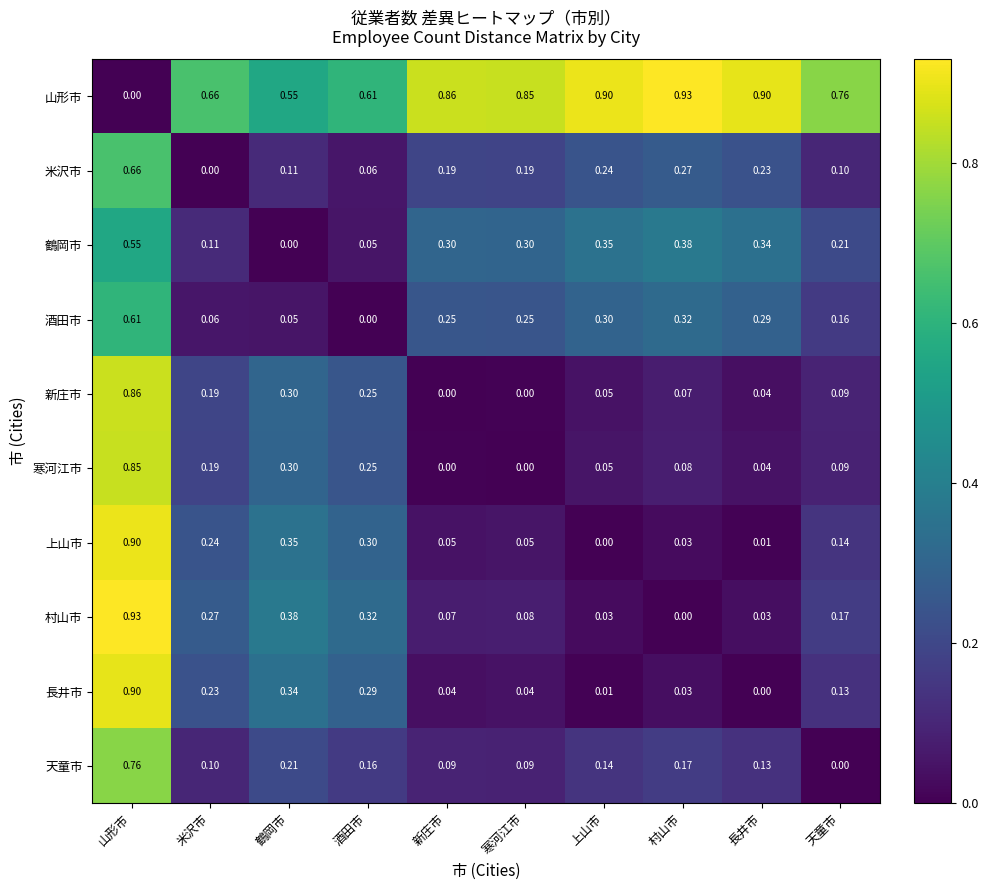

Which series has the largest total across all categories?

山形市